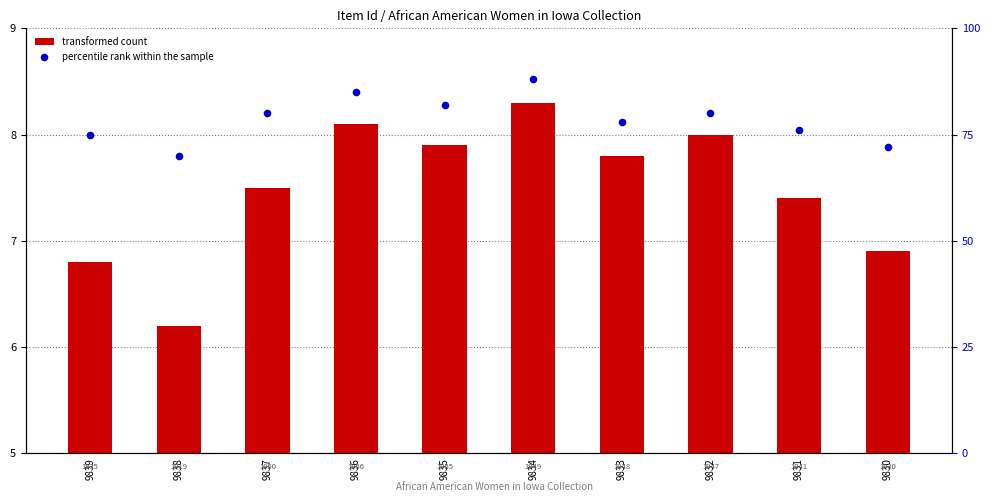

What is the total value across all series at 9835?

89.9